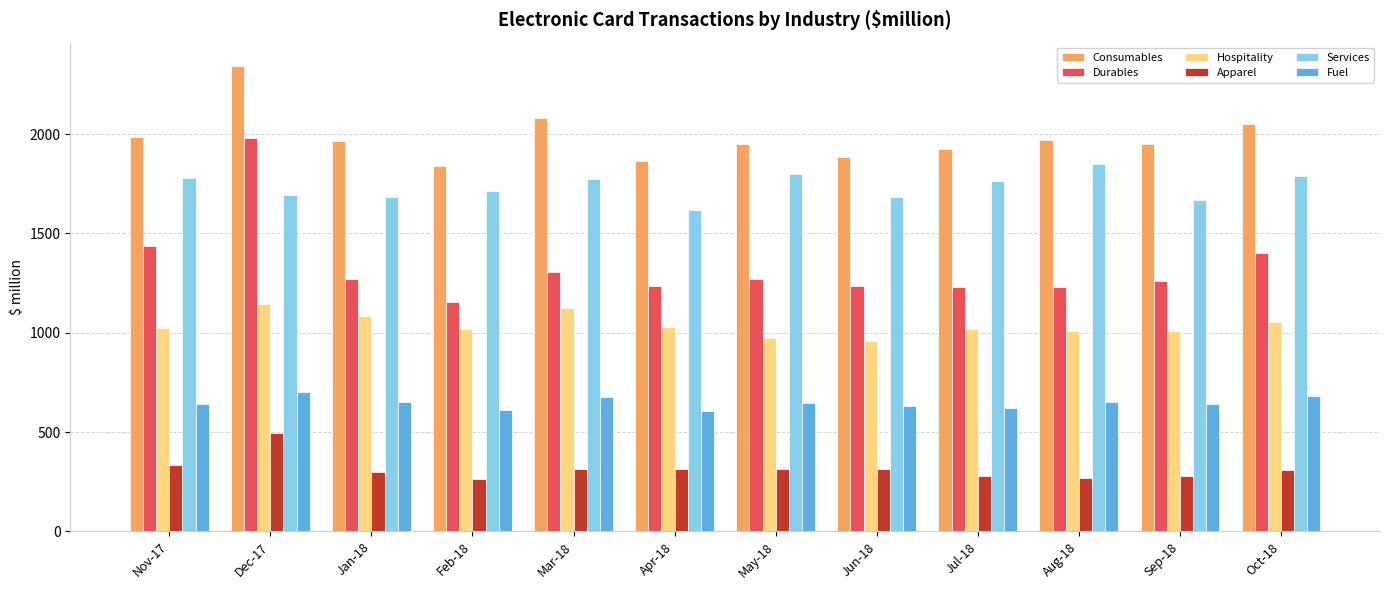

List the series in order of their overall mean, highest first.

Consumables, Services, Durables, Hospitality, Fuel, Apparel